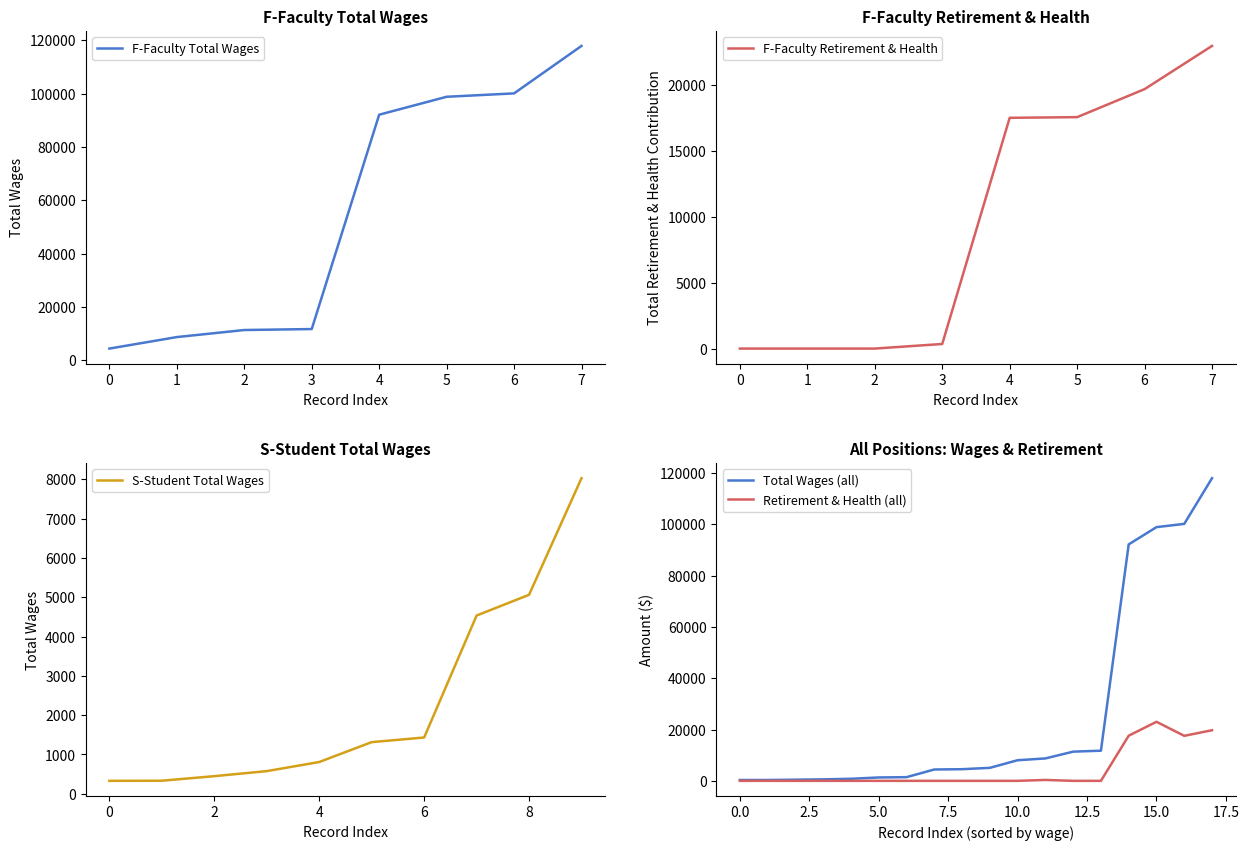

What is the difference between the maximum and second lowest values?

109199